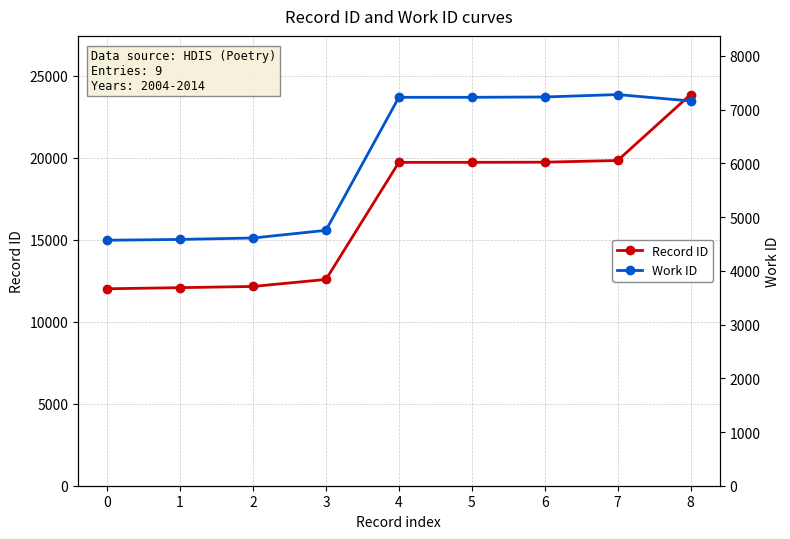

What is the maximum value shown in the chart?

23860